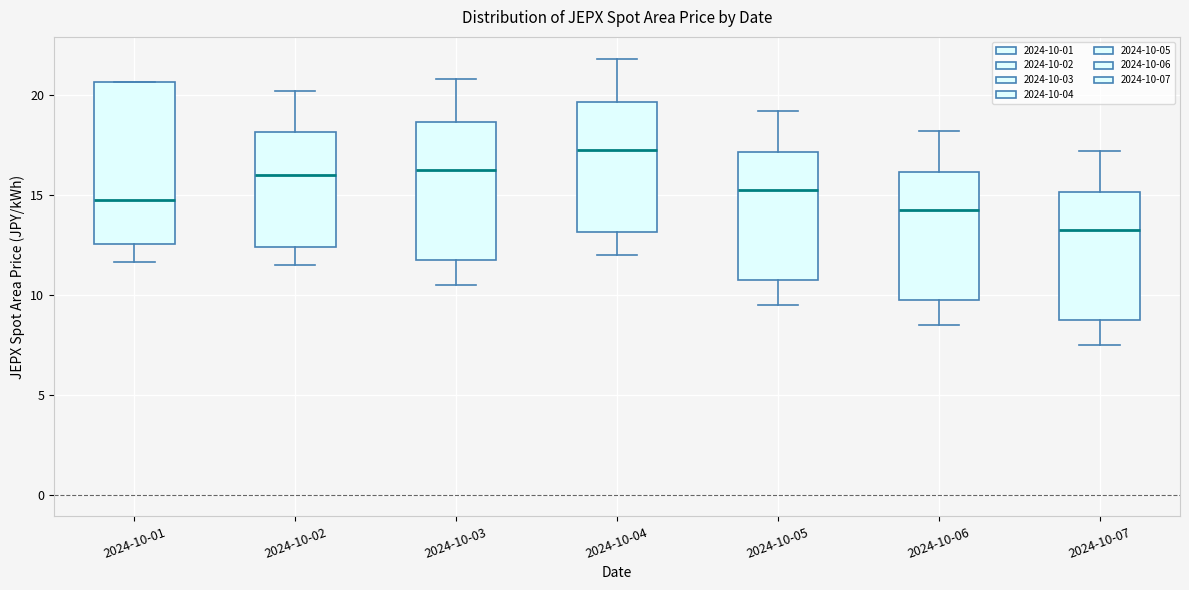

Which box has the highest median line?

2024-10-04